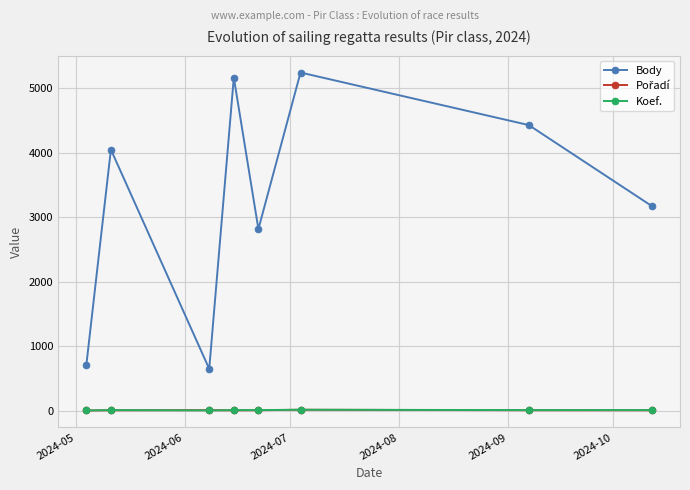

What is the greatest value displayed?

5242